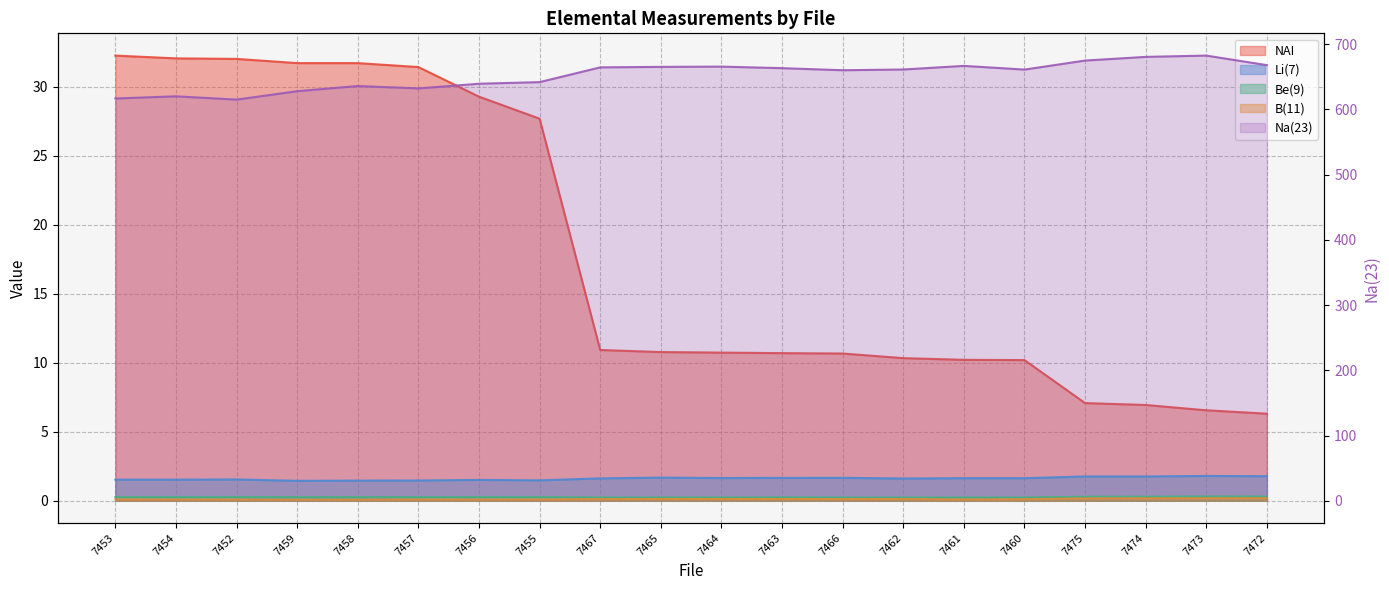

What is the label of the 2nd point from the left?

7454